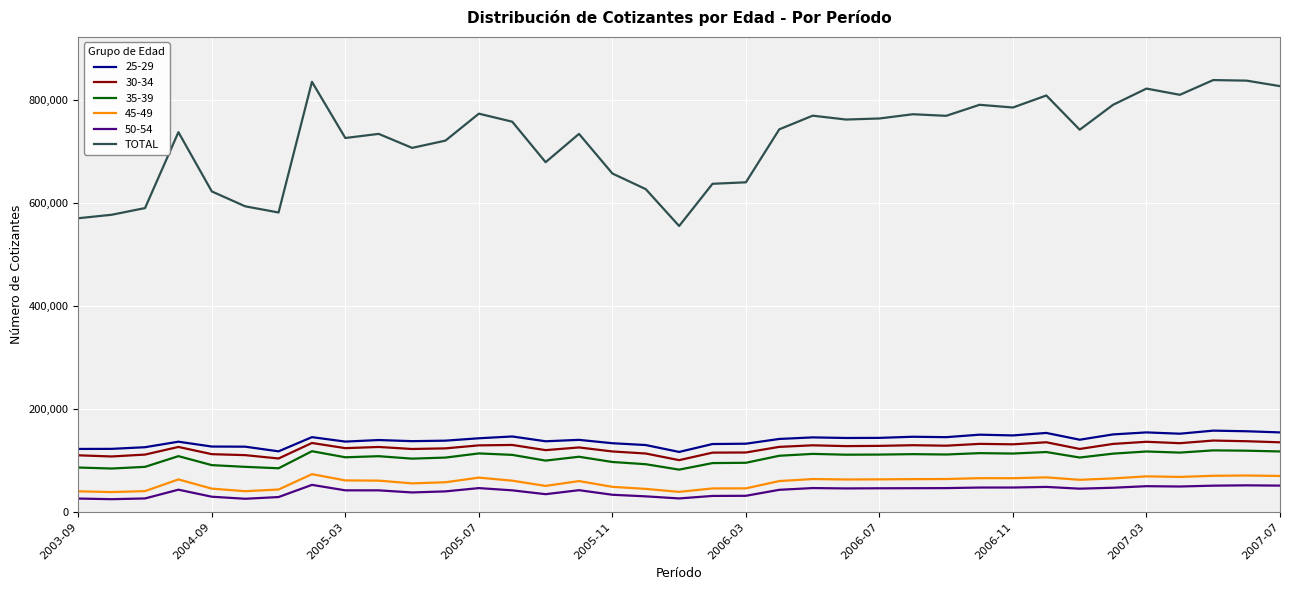

Which series has the largest total across all categories?

TOTAL